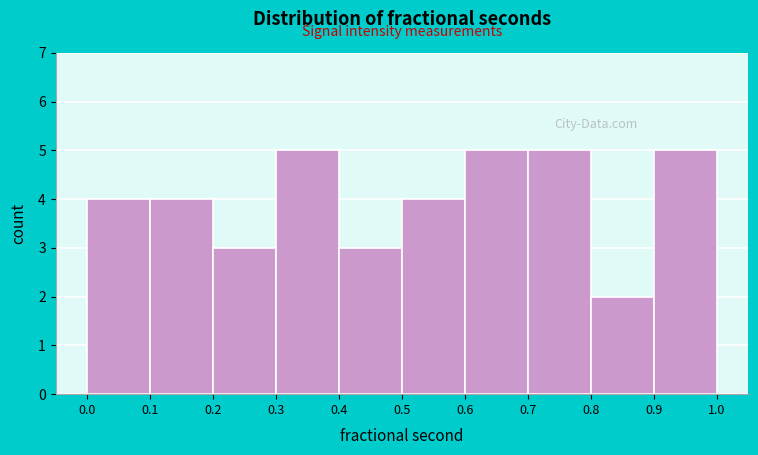

Reading left to right, list every bar in this chart as the range it spans on the x-axis followed by its height. The values are not printed on the chart, so give them approximately, as read against the axis.

0.0 to 0.1: 4
0.1 to 0.2: 4
0.2 to 0.3: 3
0.3 to 0.4: 5
0.4 to 0.5: 3
0.5 to 0.6: 4
0.6 to 0.7: 5
0.7 to 0.8: 5
0.8 to 0.9: 2
0.9 to 1.0: 5